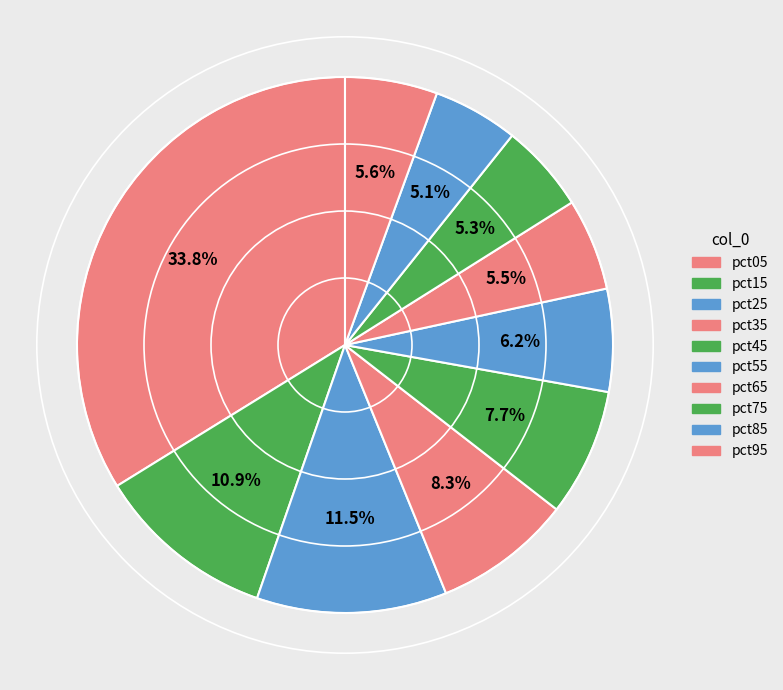

Rank the categories by value from highest to lowest.

pct05, pct25, pct15, pct35, pct45, pct55, pct95, pct65, pct75, pct85